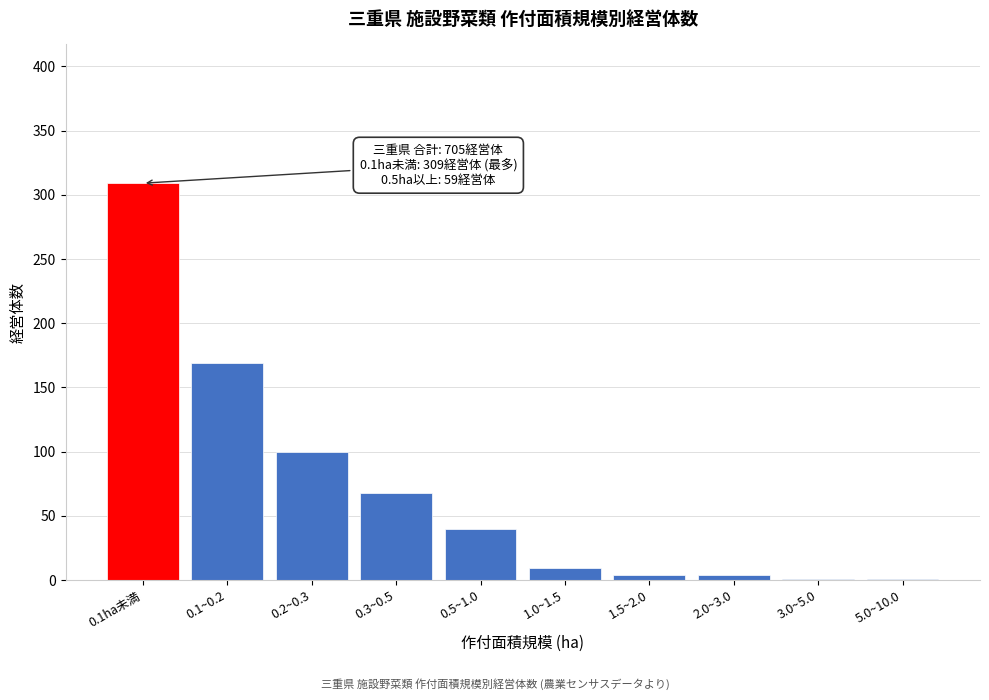

Reading right to left, transcribe all the data shown in this chart.

5.0~10.0=1	3.0~5.0=1	2.0~3.0=4	1.5~2.0=4	1.0~1.5=9	0.5~1.0=40	0.3~0.5=68	0.2~0.3=100	0.1~0.2=169	0.1ha未満=309